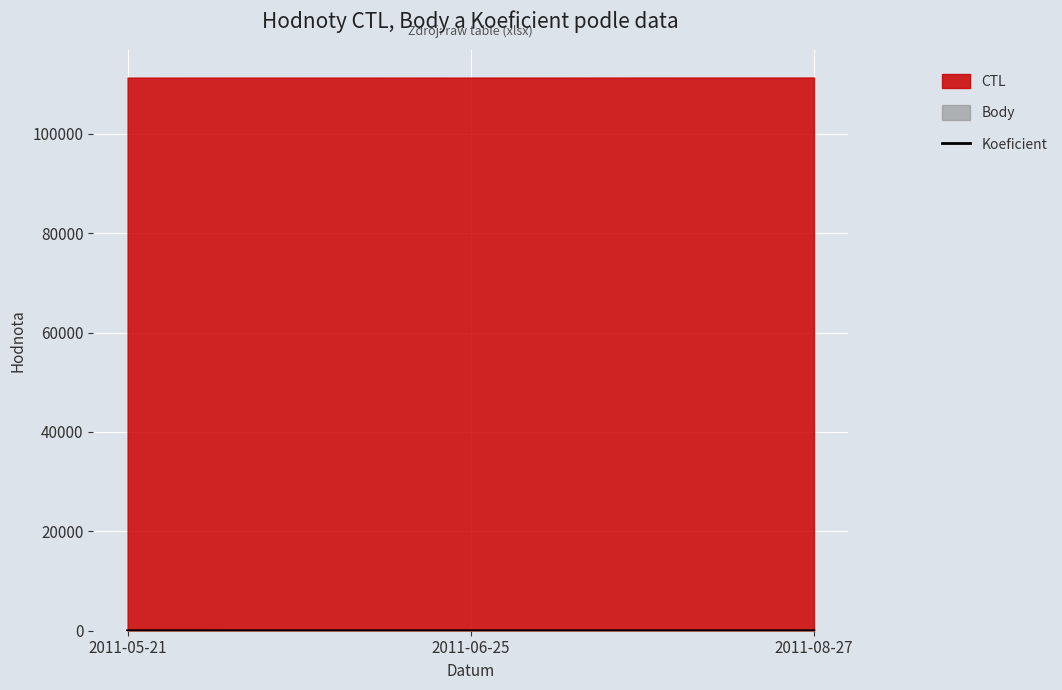

Count the values in the range 1 to 4.

3